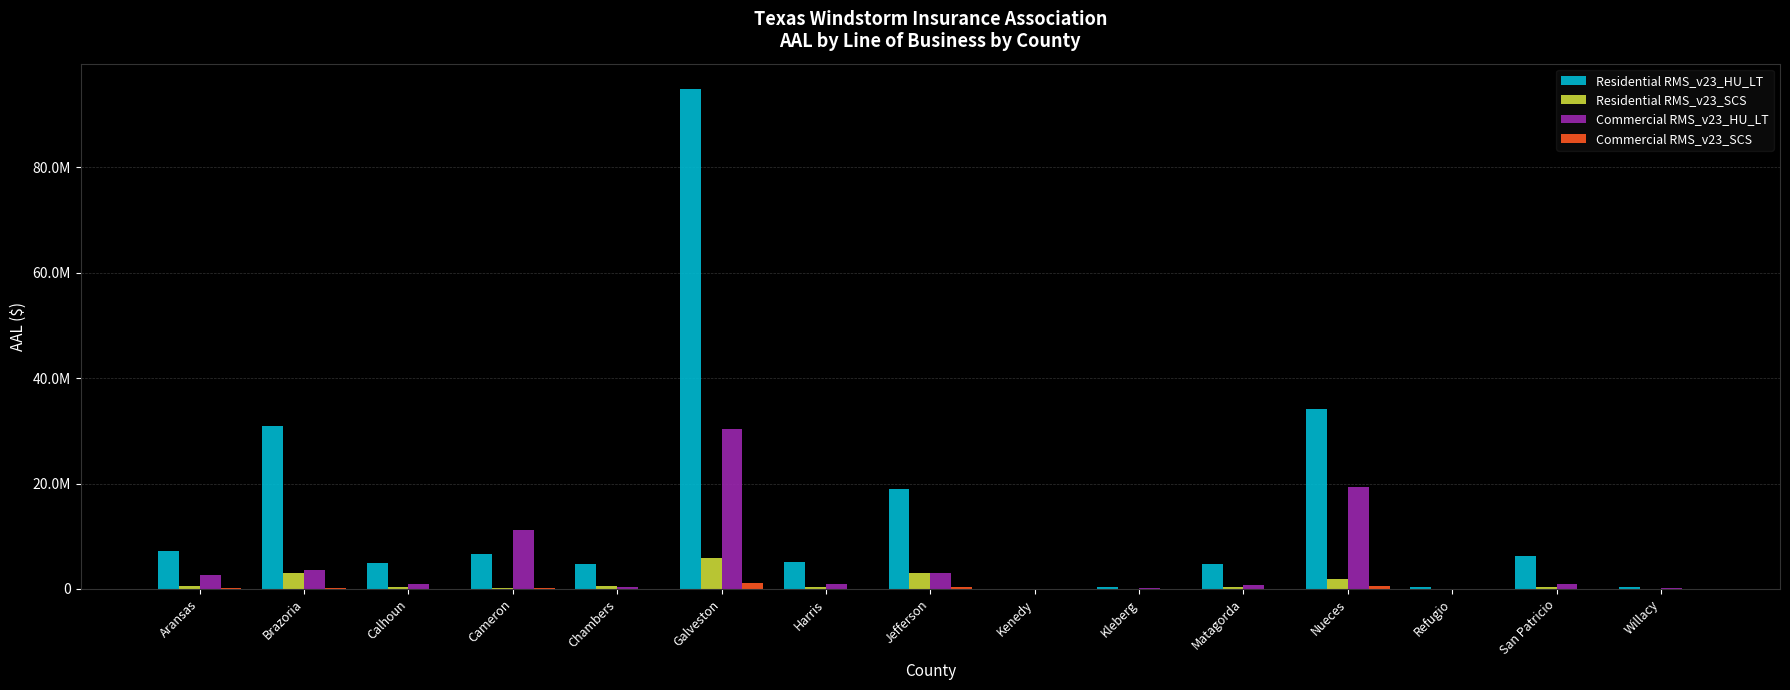

Which series changed the most between Galveston and Matagorda?

Residential RMS_v23_HU_LT